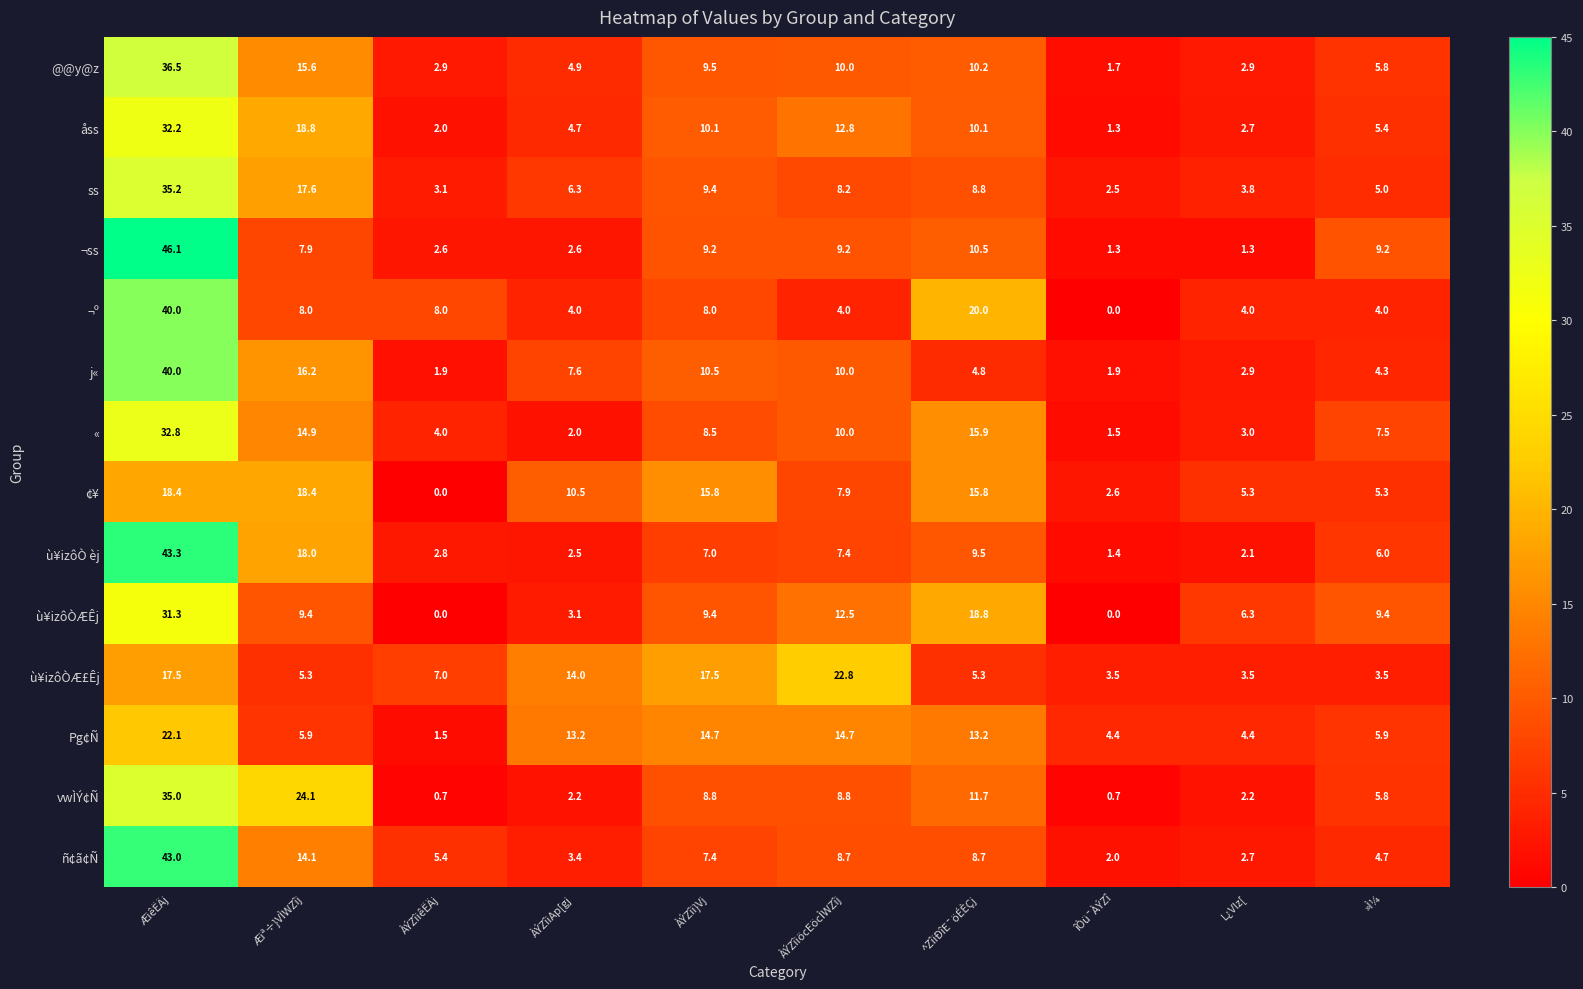

Read the « value at ÀÝZîiAp[gj.

2.0